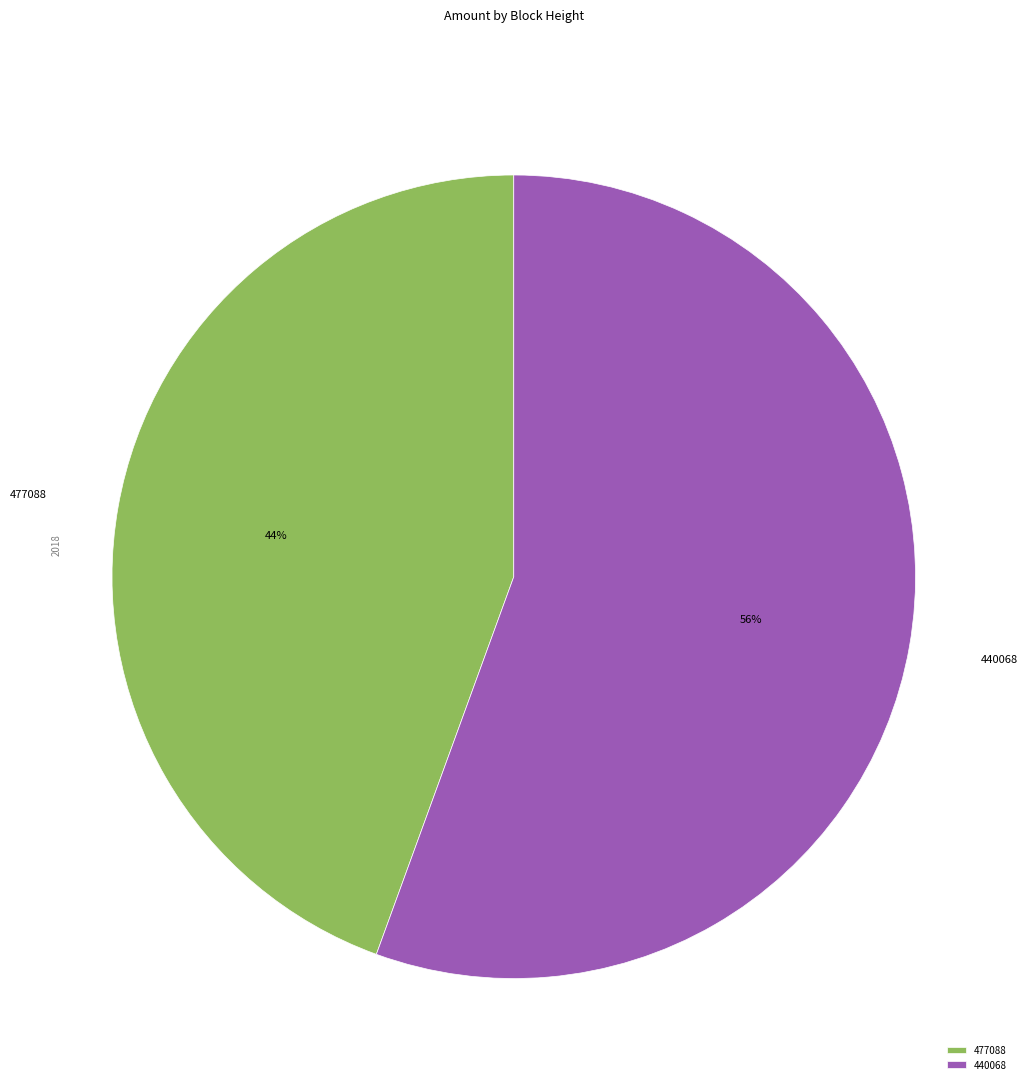

To the nearest percent, what is the combined percentage of 477088 and 440068?

100%